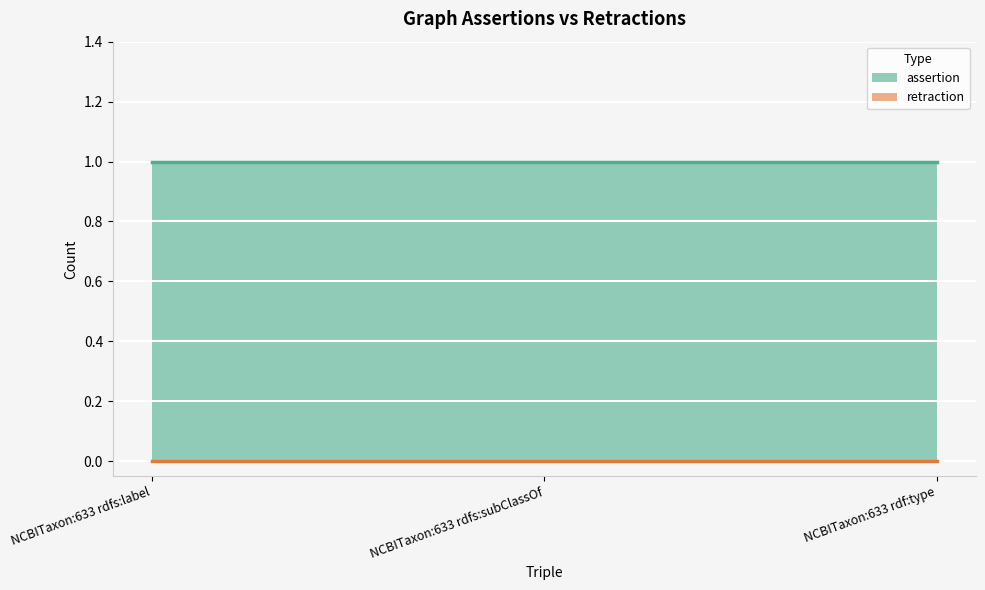

At how many categories does at least one series exceed 0?

3